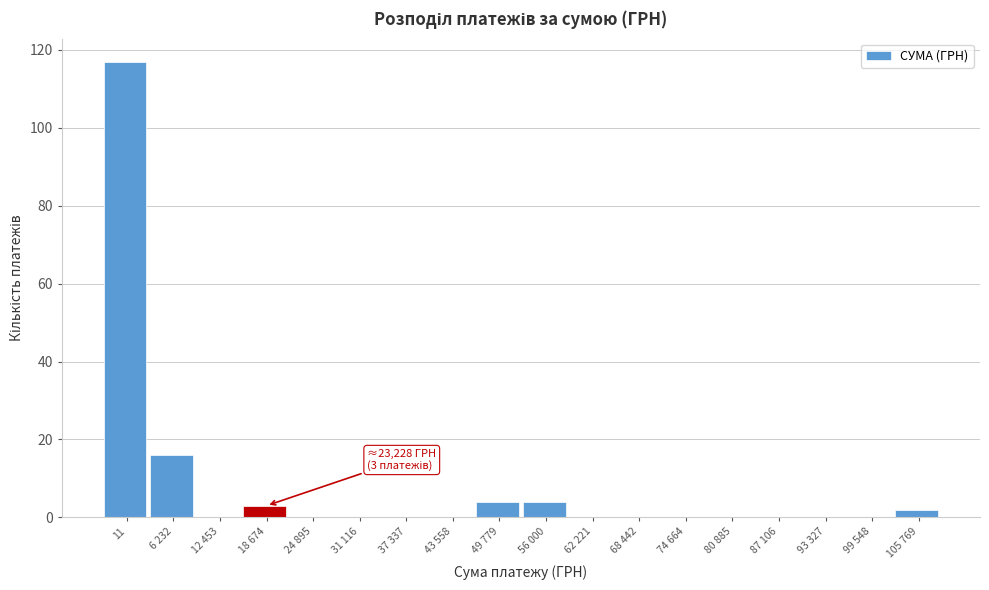

At which label is the value closest to 58?

6 232